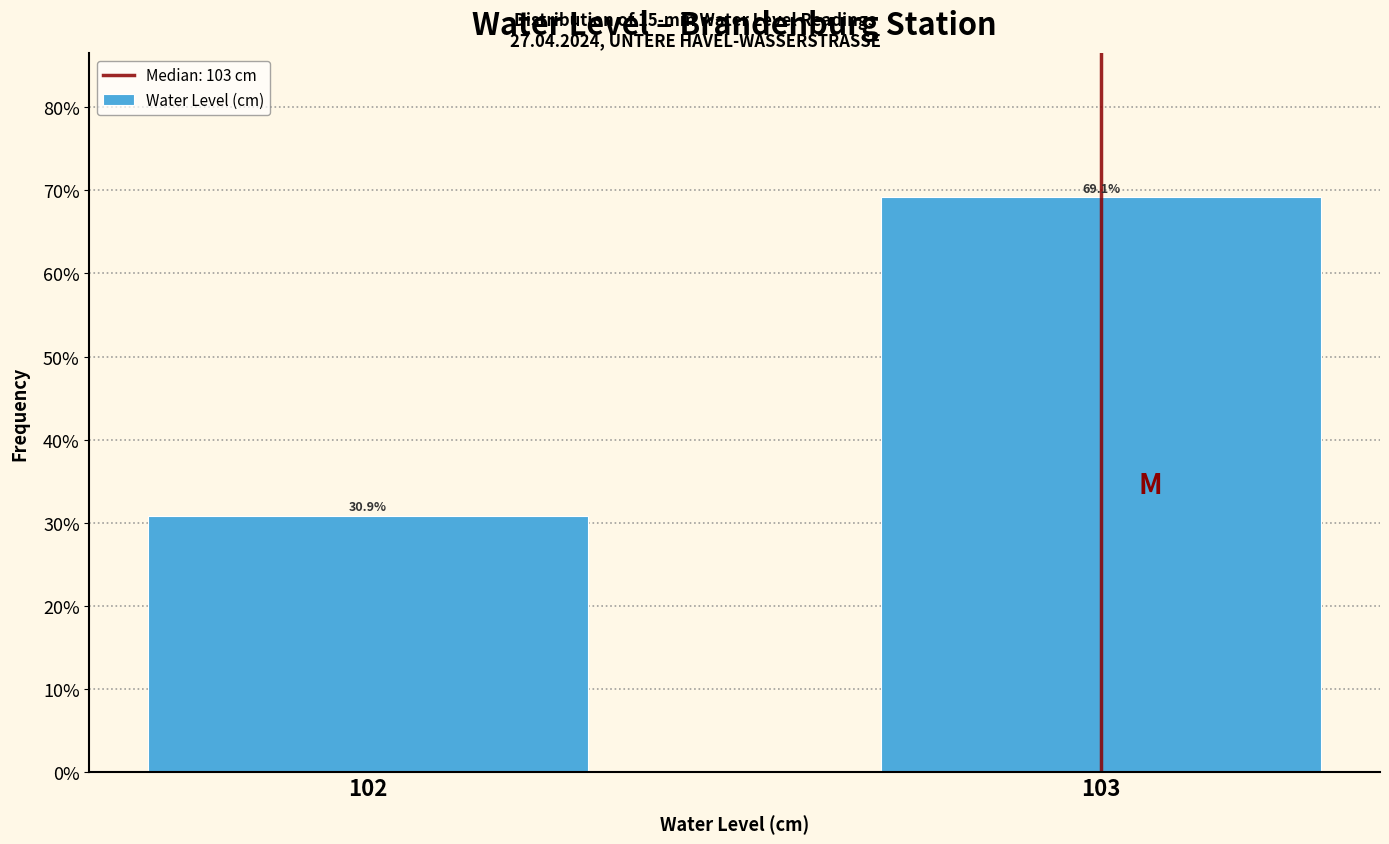

Reading left to right, what are all the values shown in this chart?

30.9	69.1